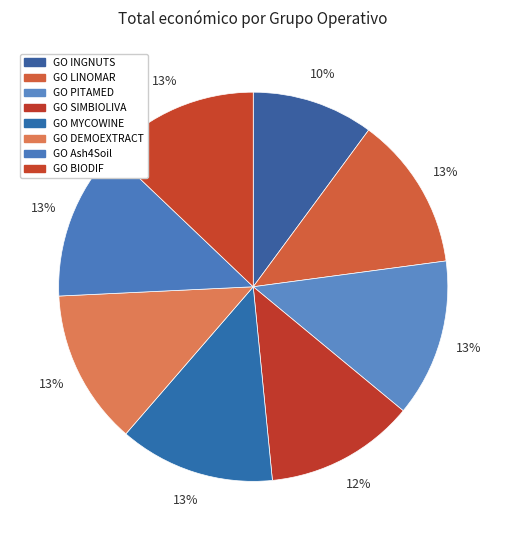

Does GO PITAMED account for over 50% of the chart?

No